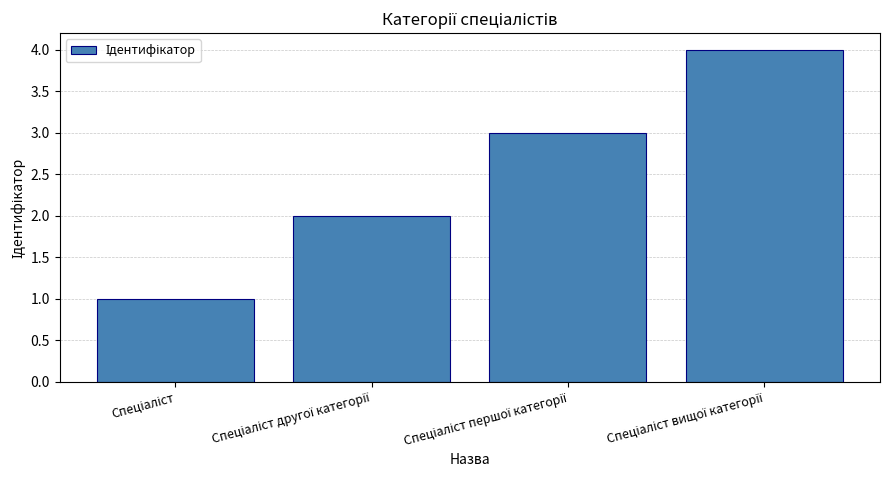

How many values are below 3?

2